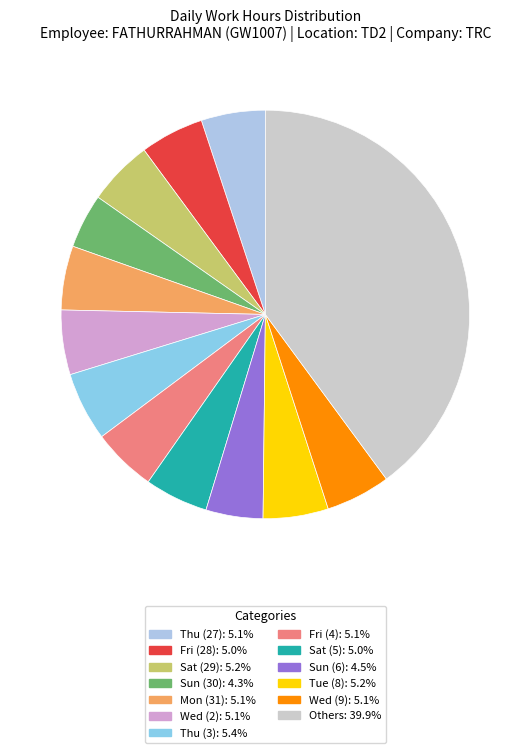

How many segments does this pie chart have?

13